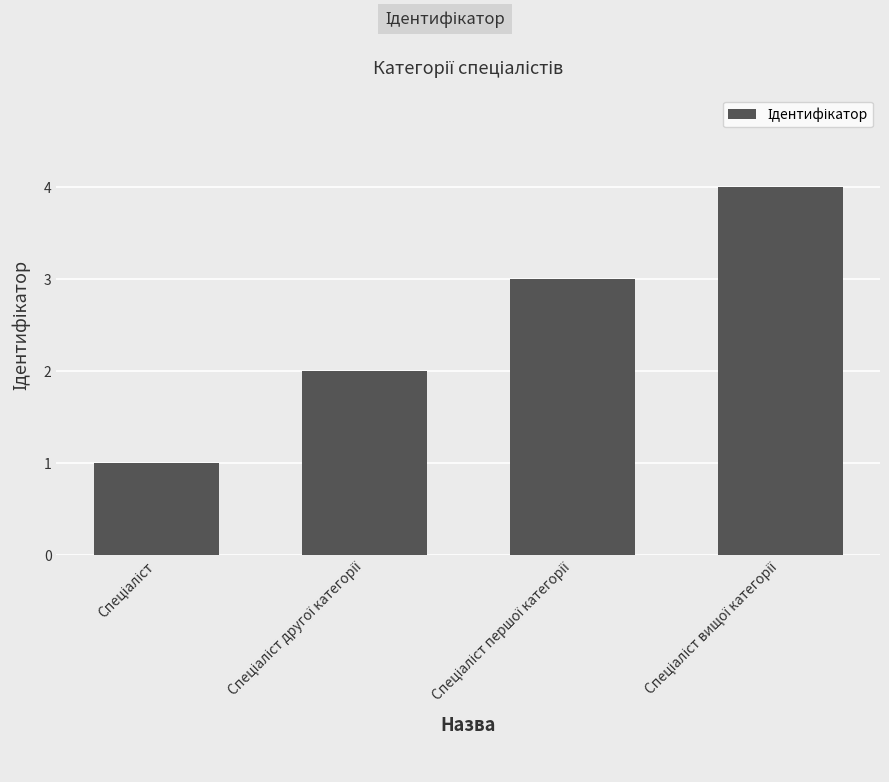

What is the maximum value shown in the chart?

4